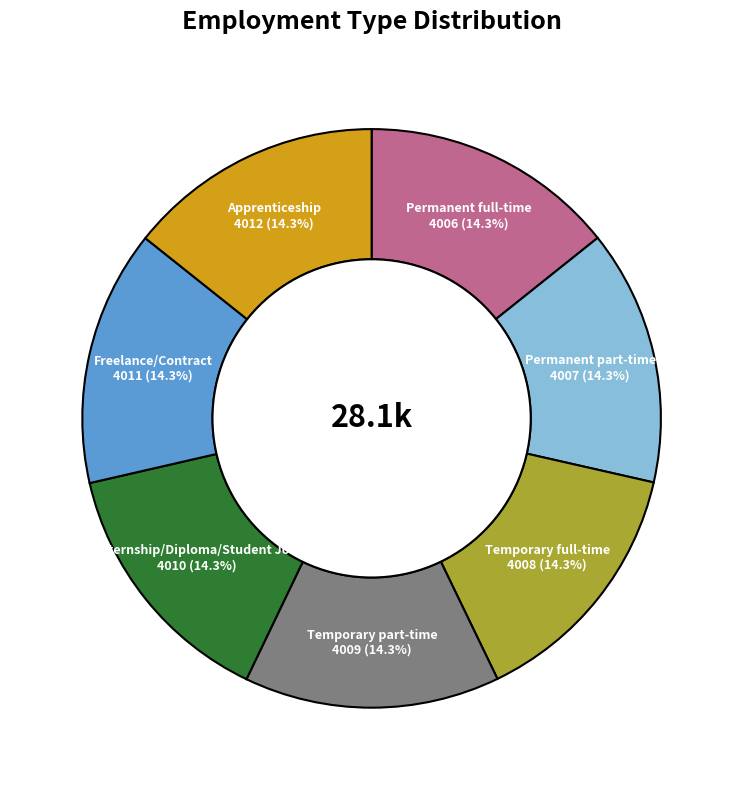

Is there a majority slice in this chart?

No